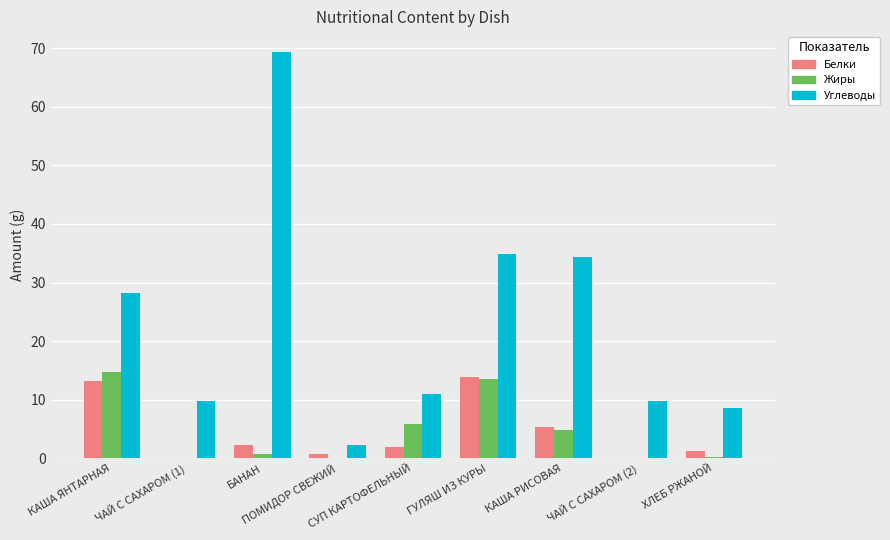

Which series has the largest total across all categories?

Углеводы